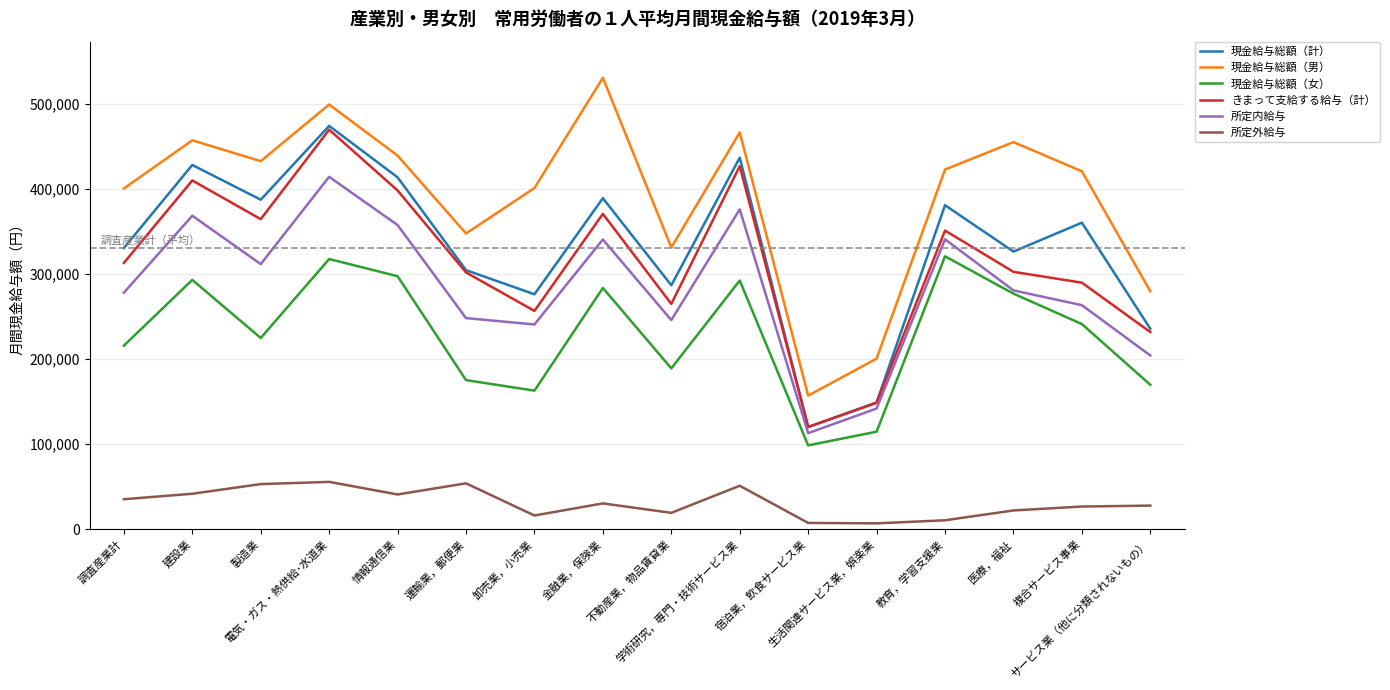

What is the greatest value displayed?

530734